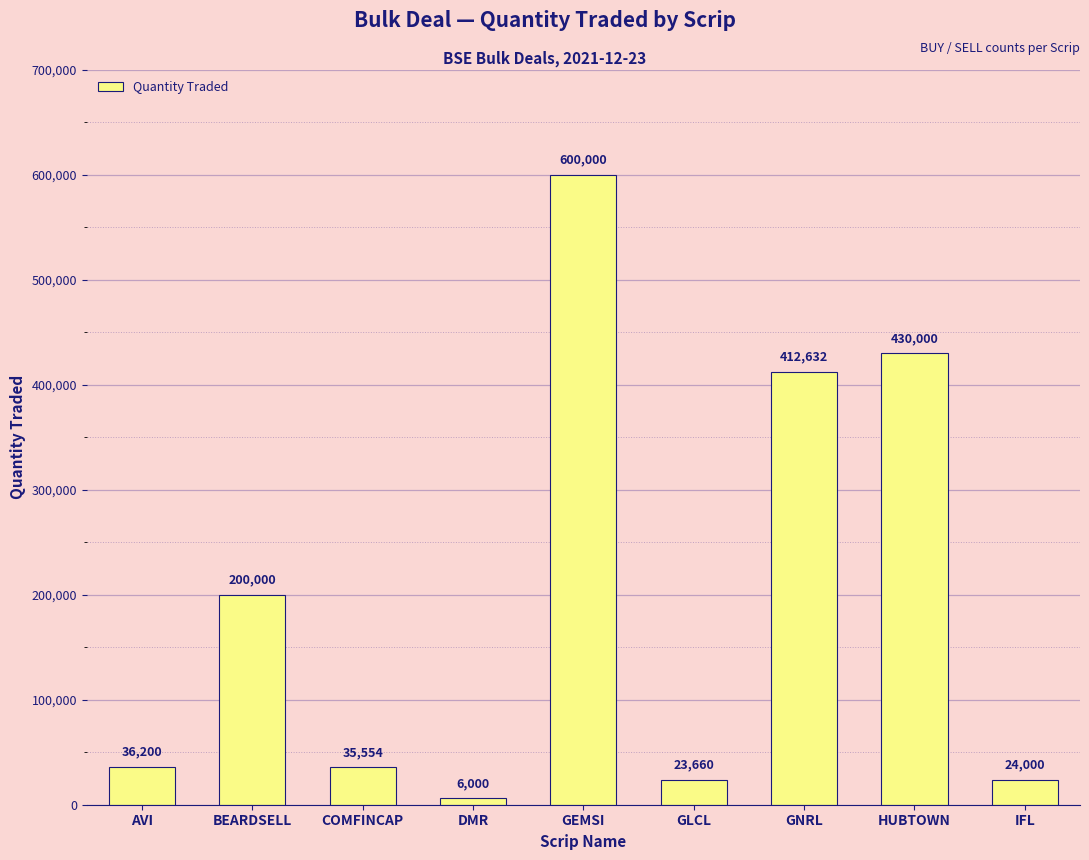

The value at GNRL is 679191. True or false?

False